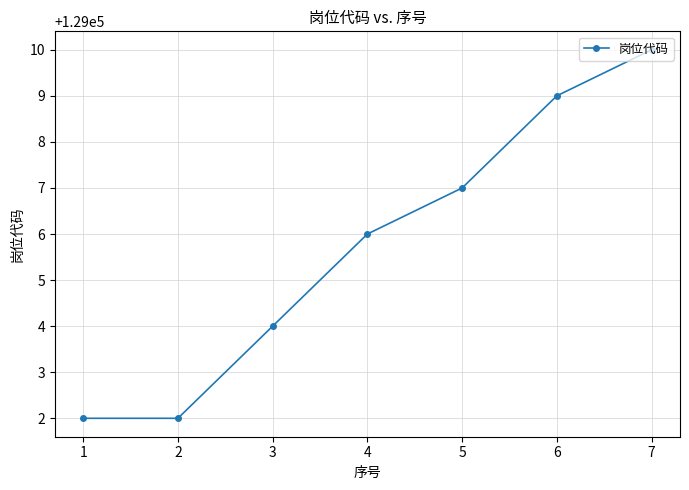

Reading left to right, transcribe all the data shown in this chart.

129002	129002	129004	129006	129007	129009	129010